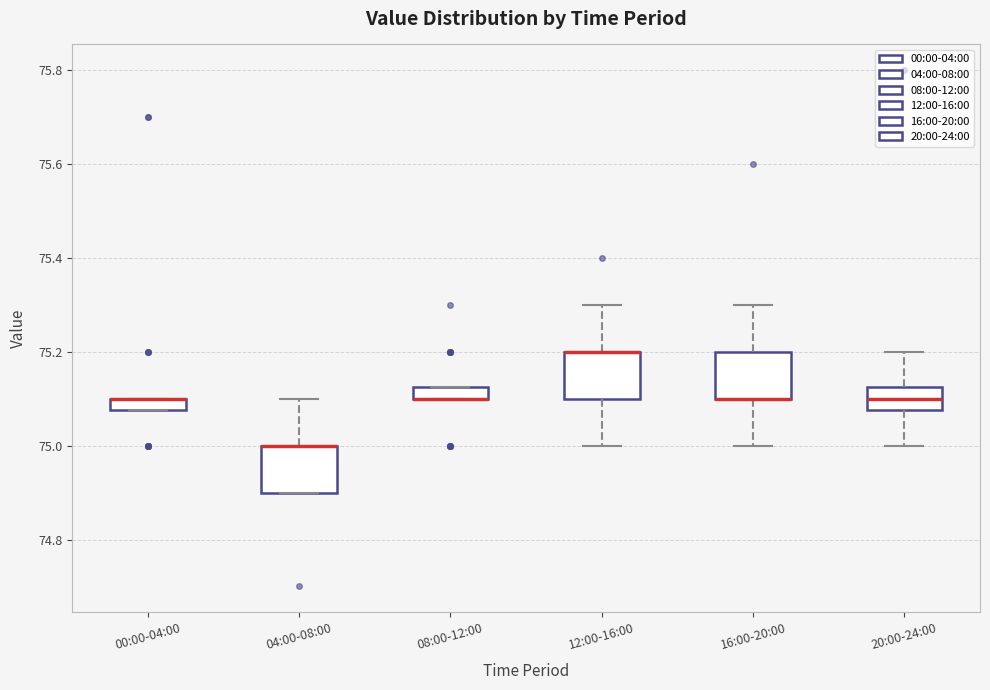

Where does the upper whisker of the box for 20:00-24:00 end on the y-axis? The values are not printed on the chart, so give them approximately, as read against the axis.

75.20